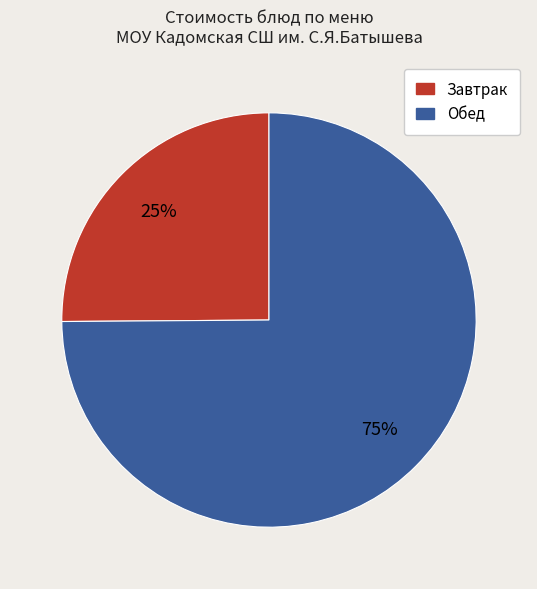

Is there a majority slice in this chart?

Yes